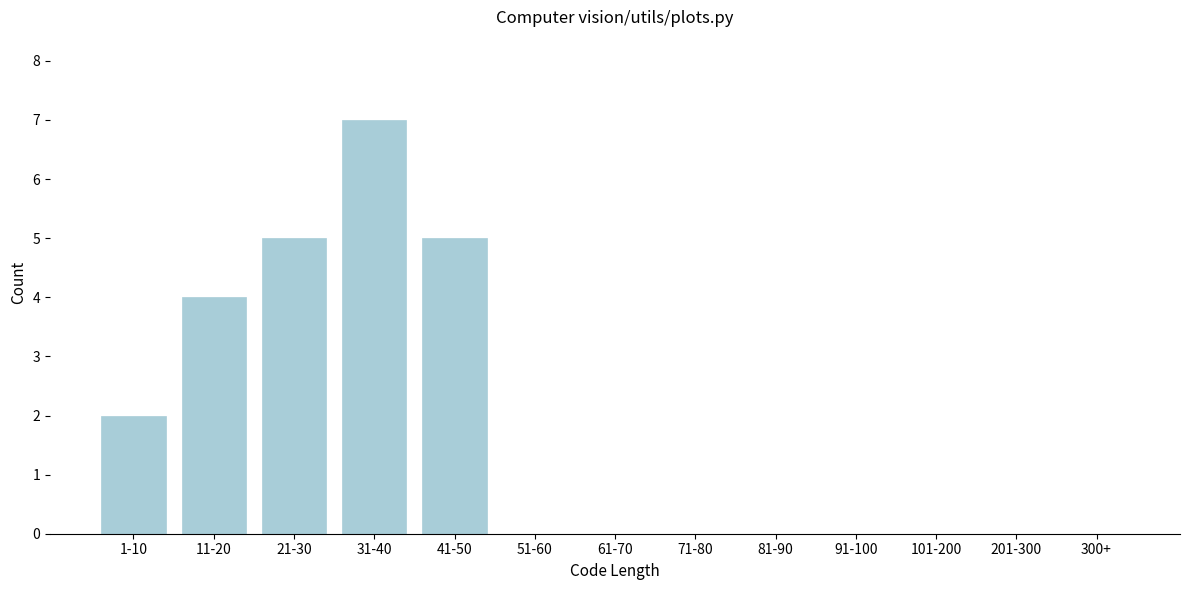

Reading left to right, what are all the values shown in this chart?

1-10=2	11-20=4	21-30=5	31-40=7	41-50=5	51-60=0	61-70=0	71-80=0	81-90=0	91-100=0	101-200=0	201-300=0	300+=0